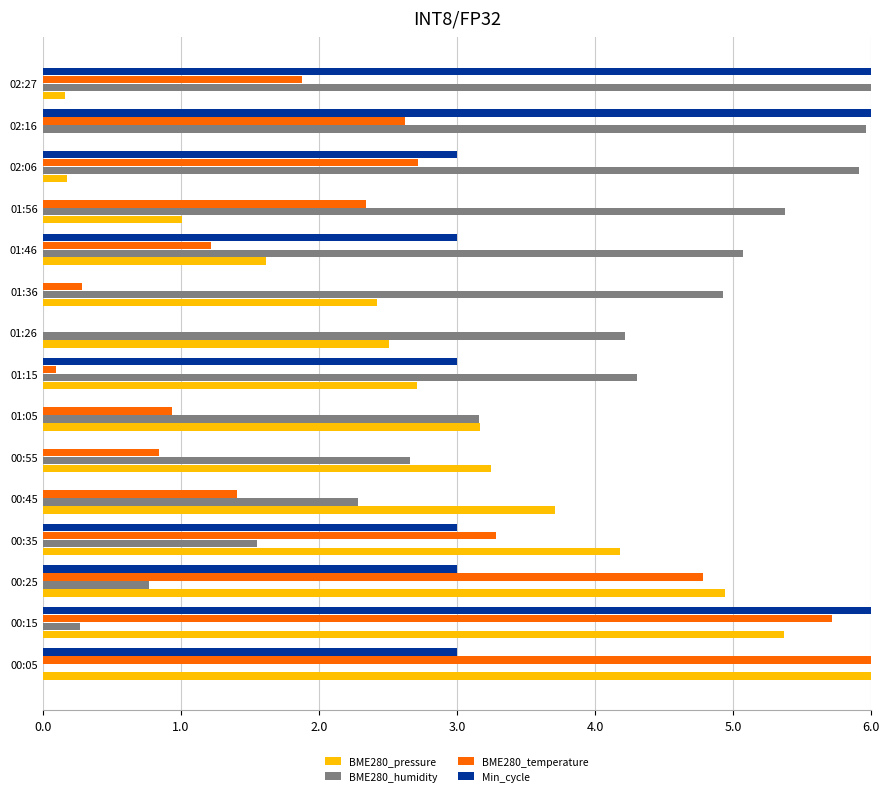

Which series has the largest total across all categories?

BME280_humidity